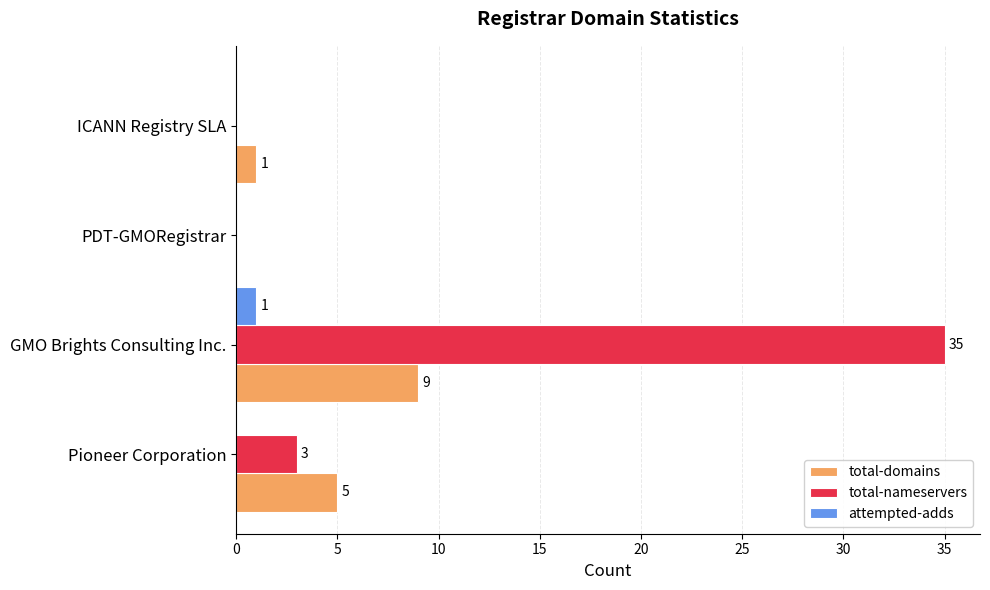

Between Pioneer Corporation and ICANN Registry SLA, which series saw the biggest shift?

total-domains